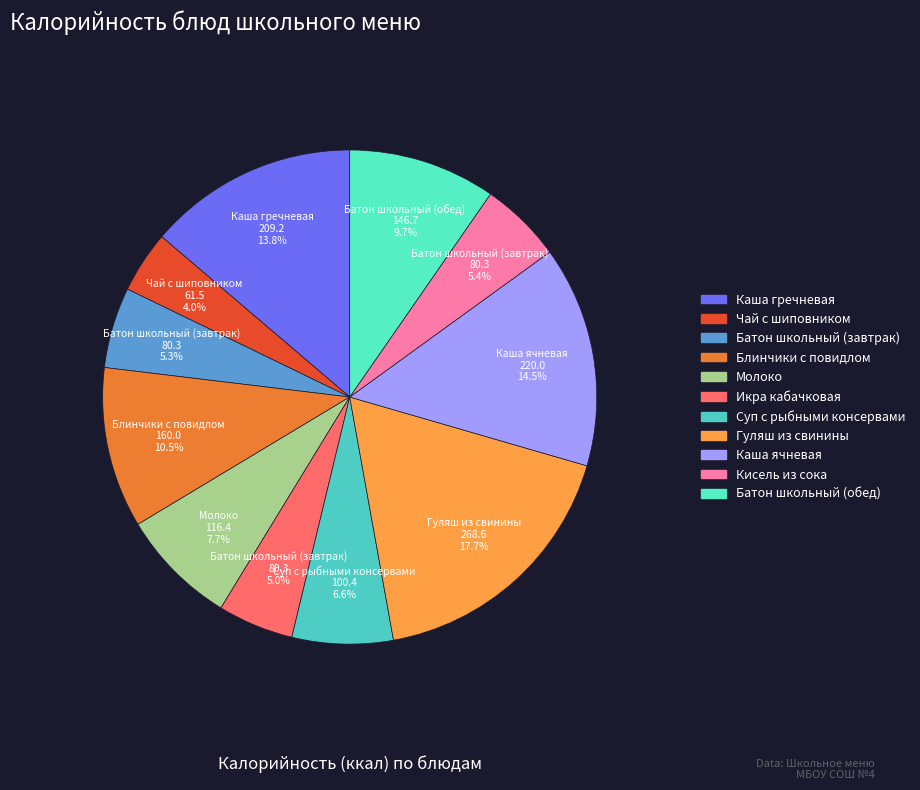

To the nearest percent, what is the combined percentage of Гуляш из свинины and Каша ячневая?

32%